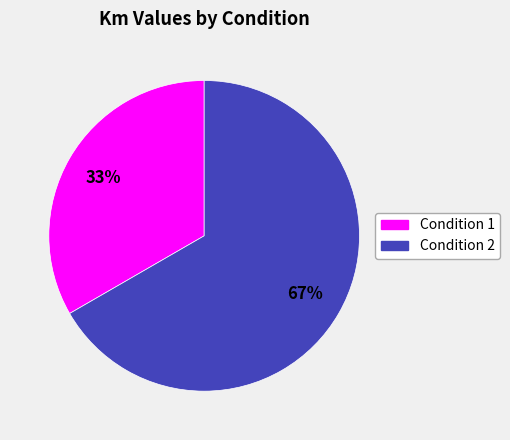

Is it true that Condition 1 is 45% of the pie?

False